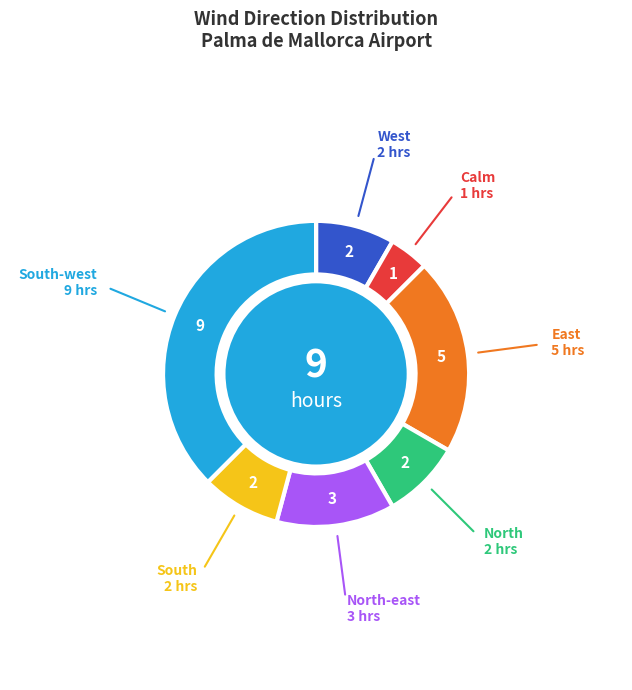

Does any single category account for the majority?

No